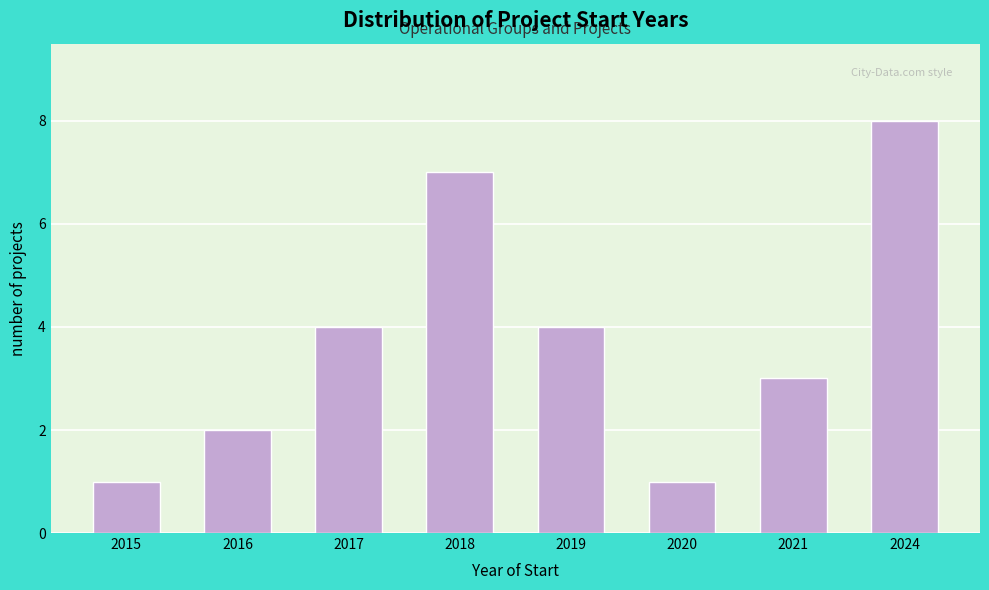

Reading left to right, list all the values displayed in this chart.

2015=1	2016=2	2017=4	2018=7	2019=4	2020=1	2021=3	2024=8